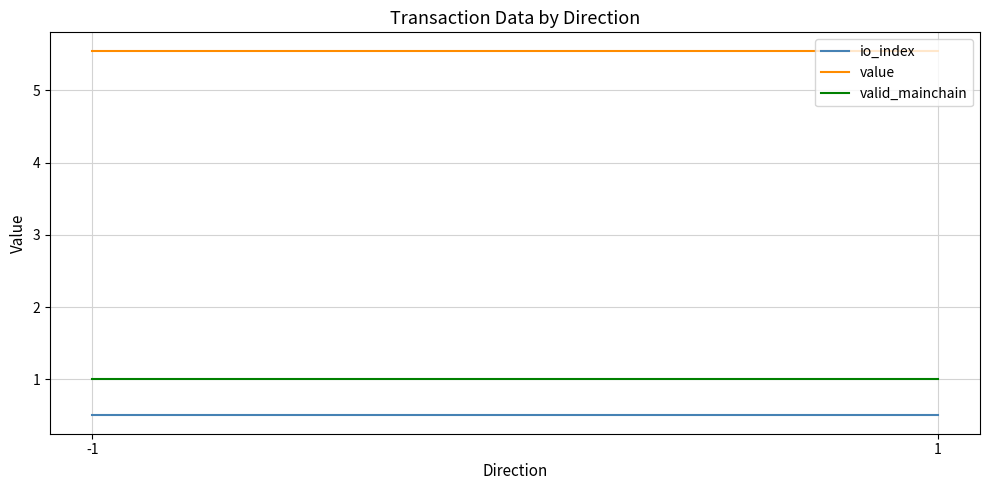

Between 1 and -1, which is larger?

1